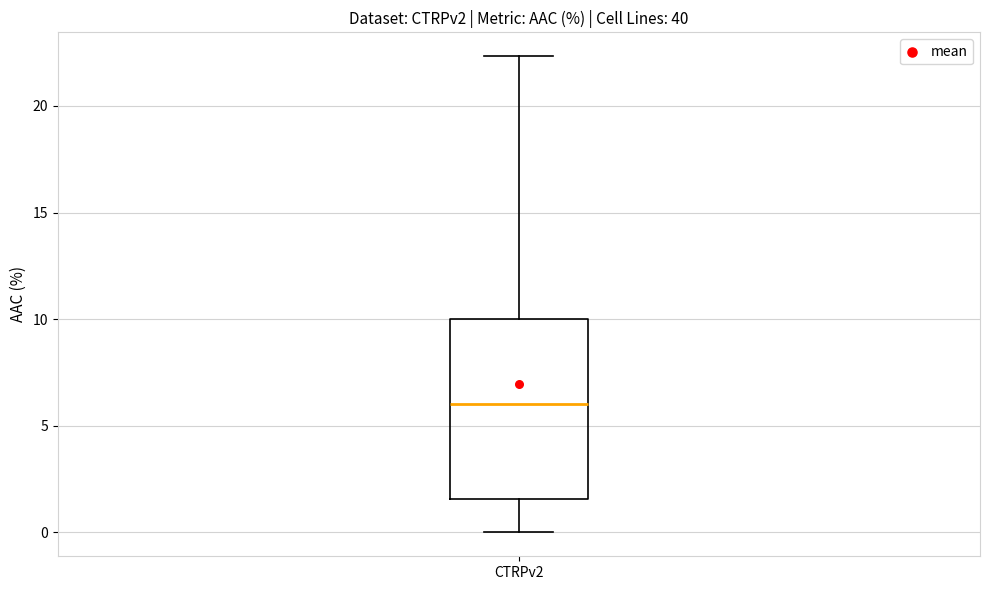

Transcribe this box plot: give where the median line is, the range the box spans, and where the two whiskers end, as read against the y-axis. The values are not printed on the chart, so give them approximately, as read against the axis.

median 6.0, box 1.5 to 10.0, whiskers 0.0 to 22.5